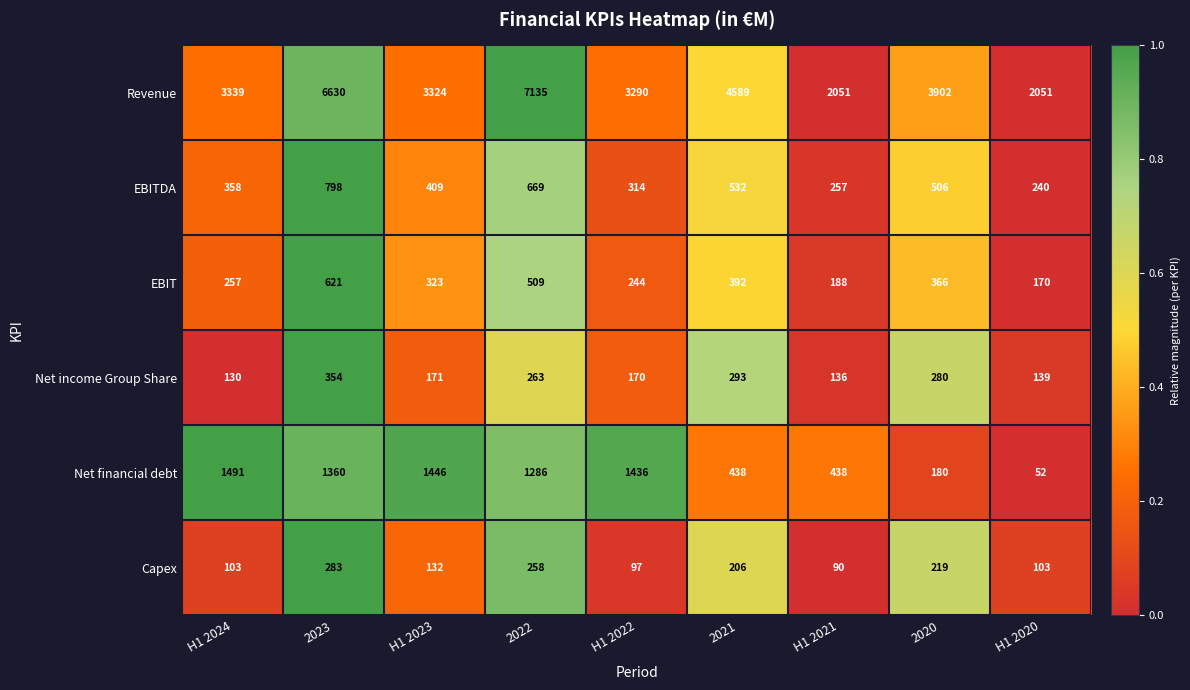

List the labels in order of EBITDA value, smallest first.

H1 2020, H1 2021, H1 2022, H1 2024, H1 2023, 2020, 2021, 2022, 2023